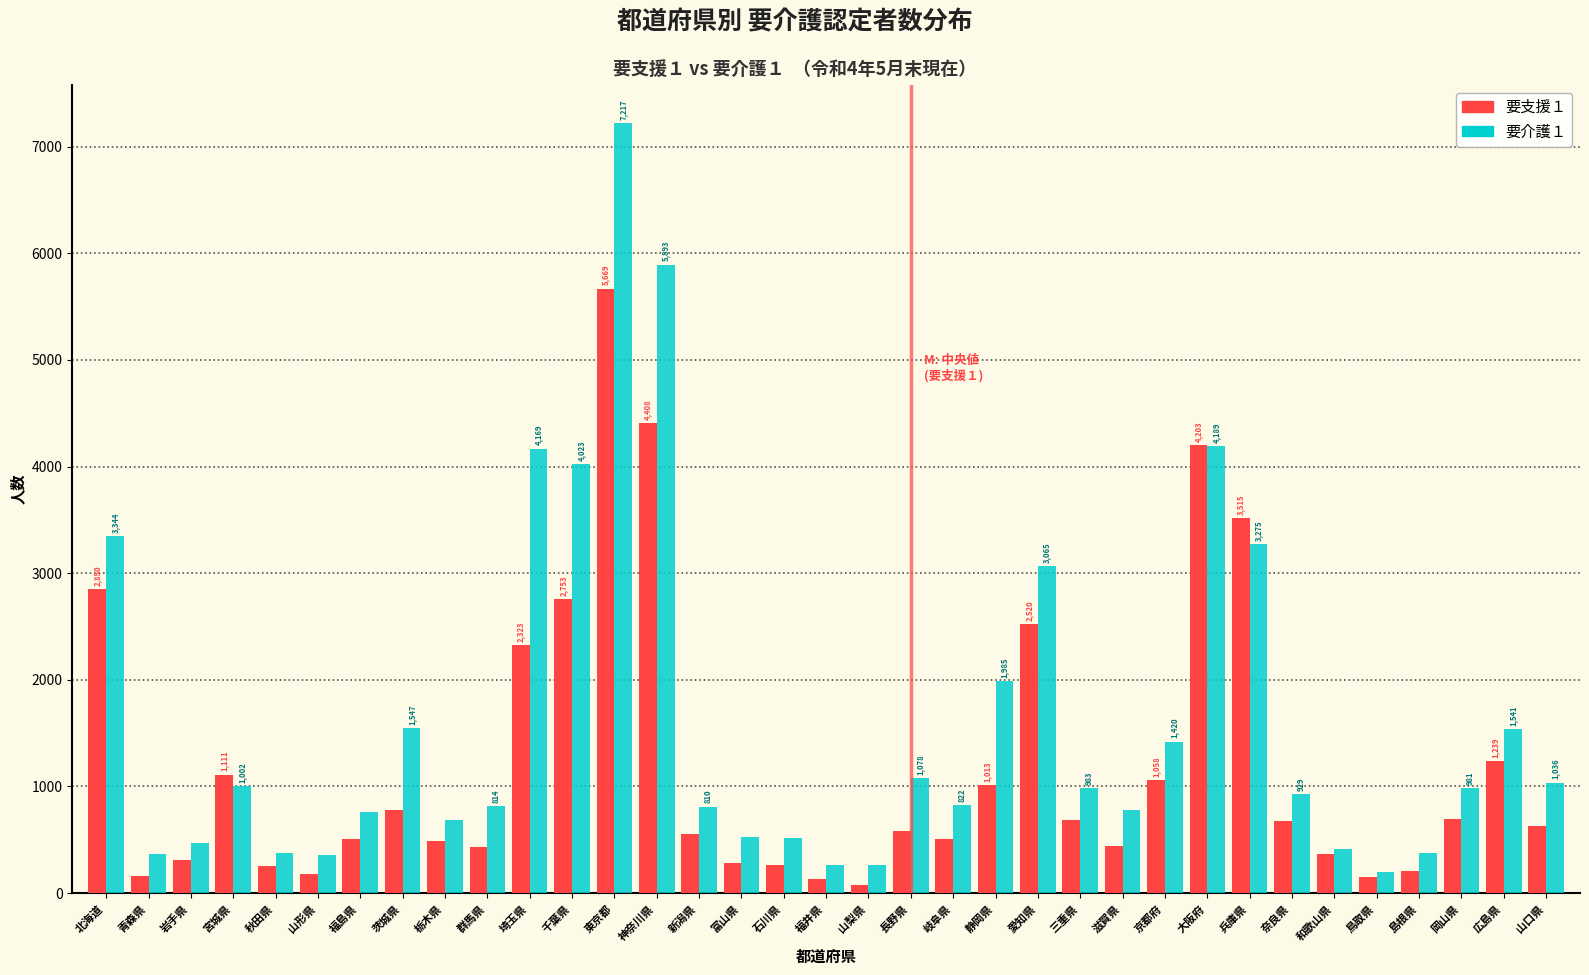

List the series in order of their overall mean, lowest first.

要支援１, 要介護１